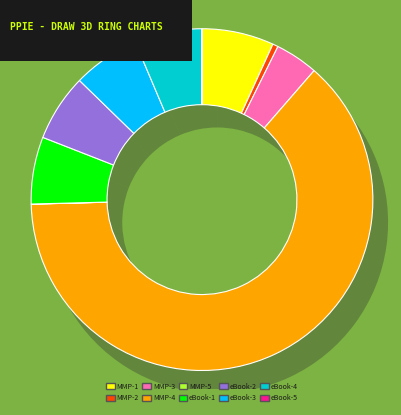

What is the change in value from Mass Market Paperback to eBook?

-1